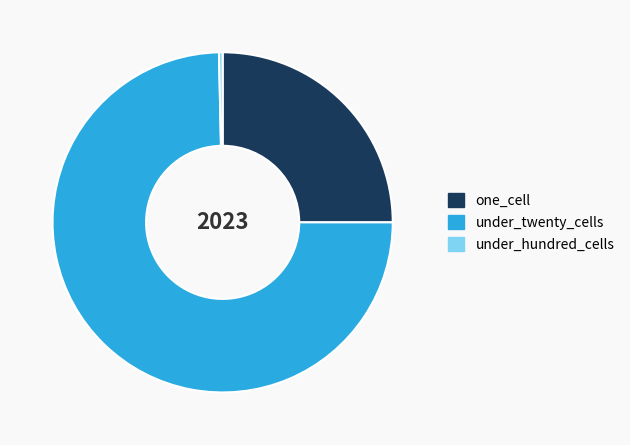

What is the ratio of the value at one_cell to the value at under_twenty_cells?

0.3